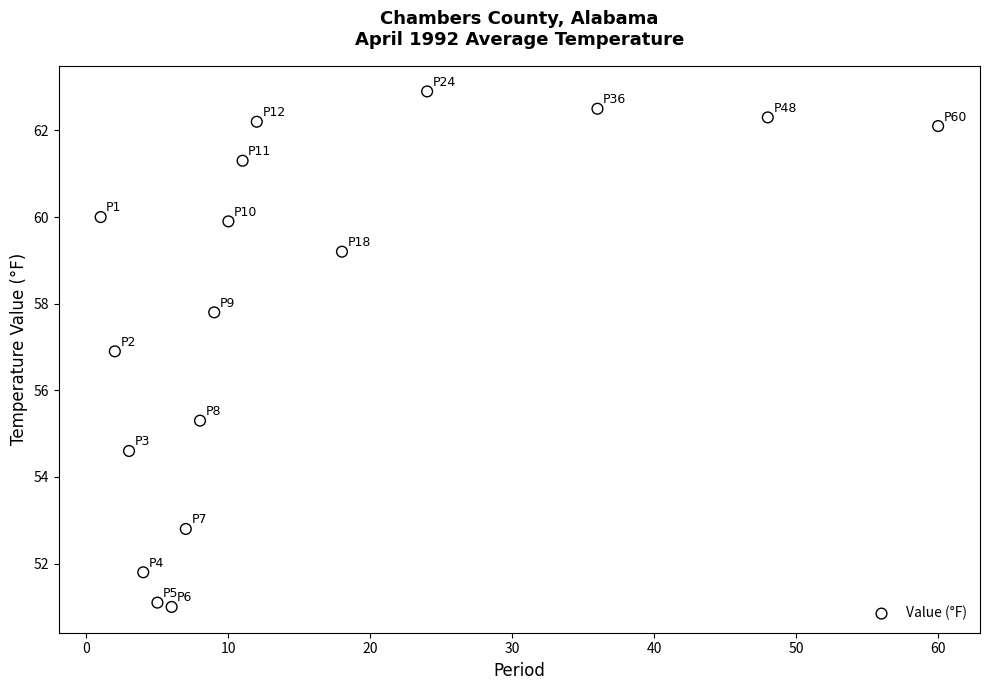

What Y value in the scatter plot is closest to 56?

55.3